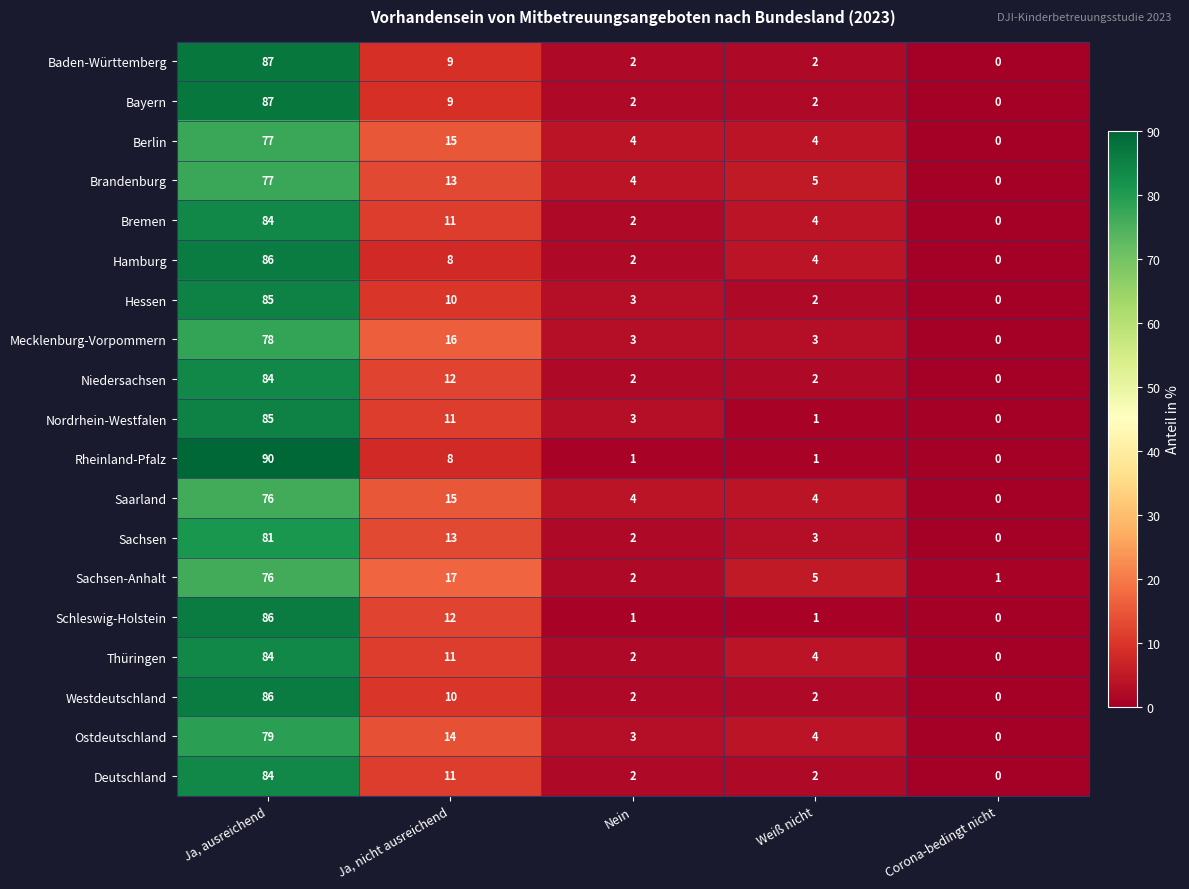

At how many categories does at least one series exceed 86?

1